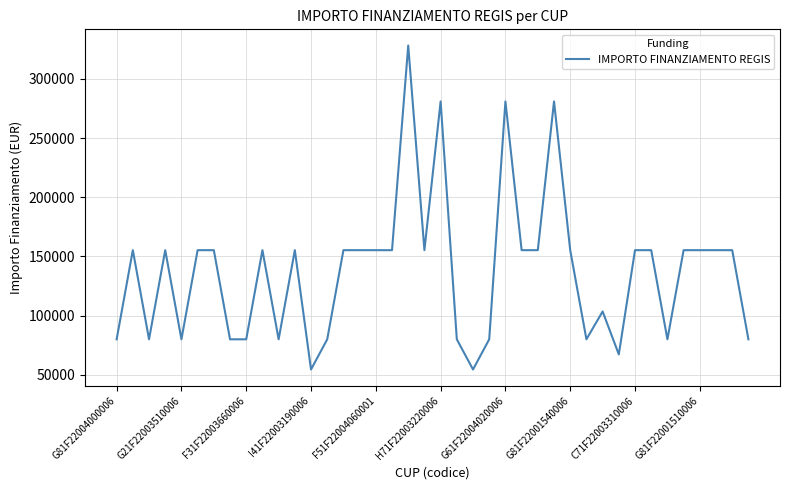

What is the difference between the maximum and minimum values?

273748